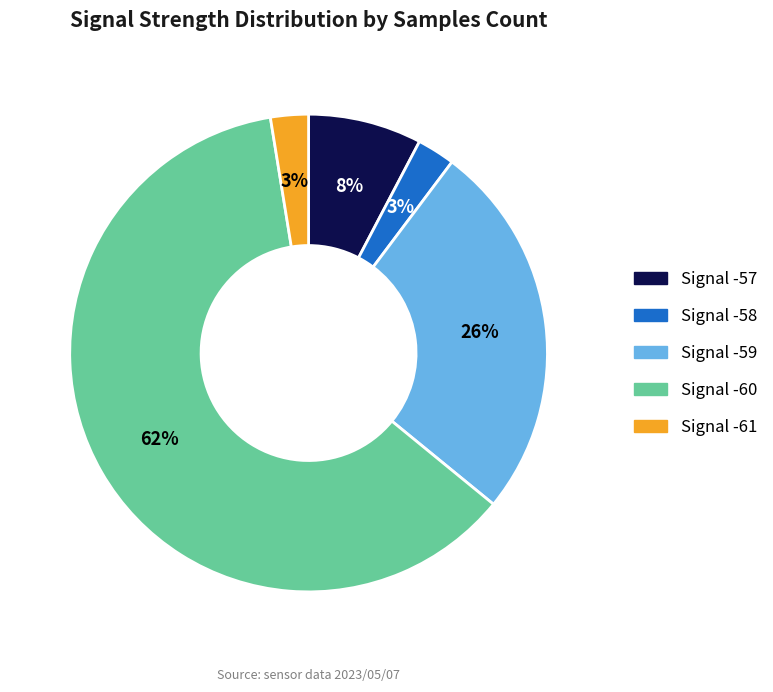

How many slices are in this pie chart?

5